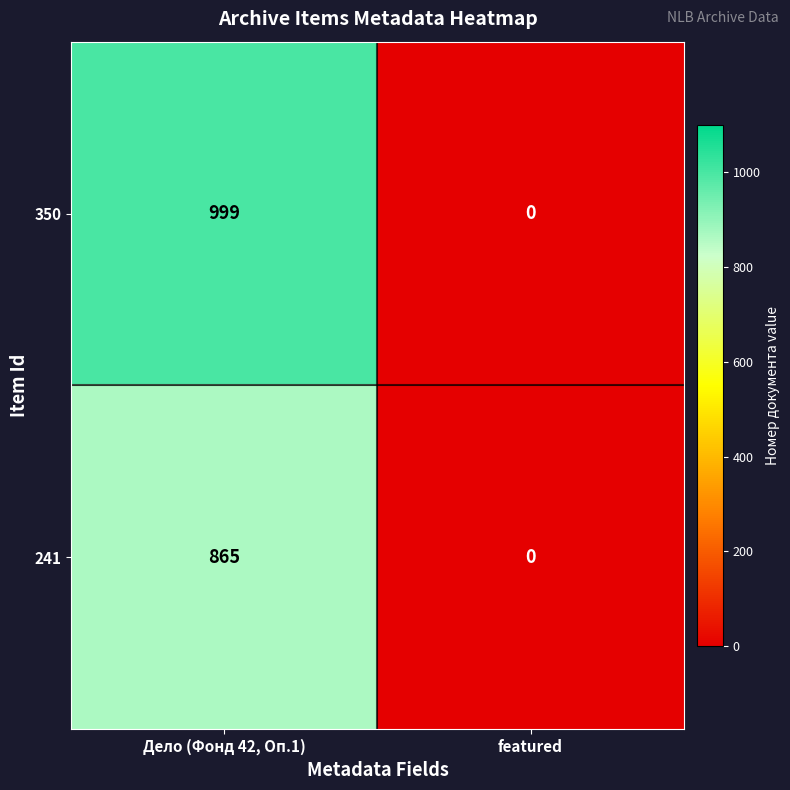

Reading left to right, extract all data points from this chart.

350: 999	0
241: 865	0